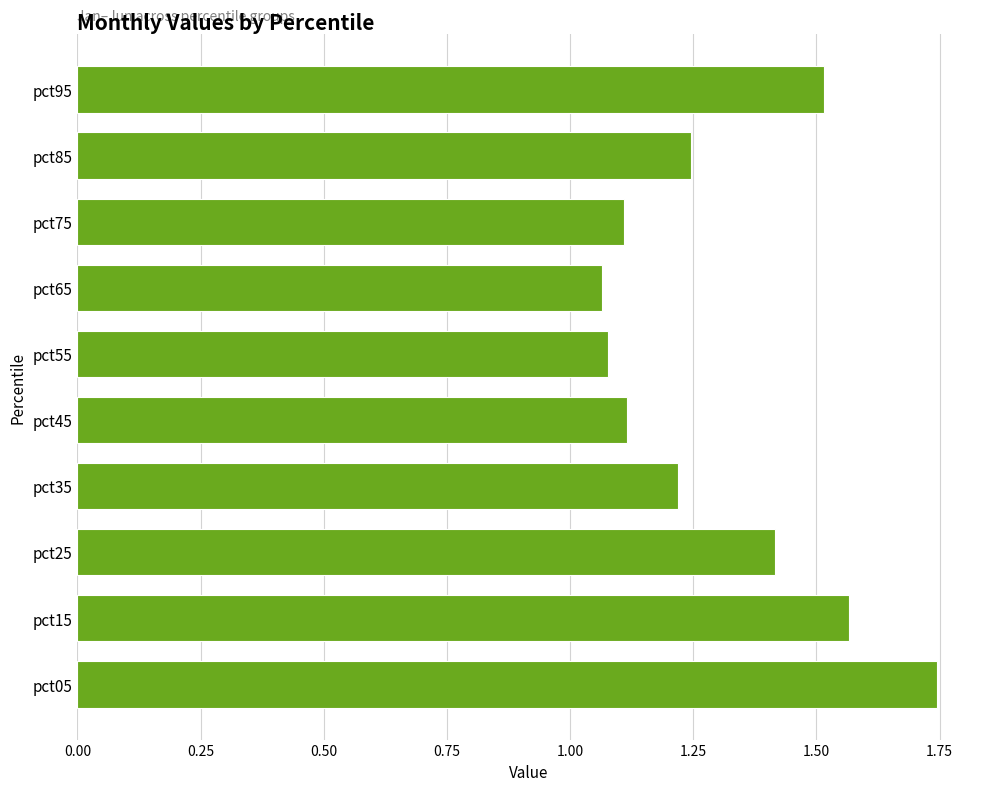

Which category has the highest value across all series?

pct05